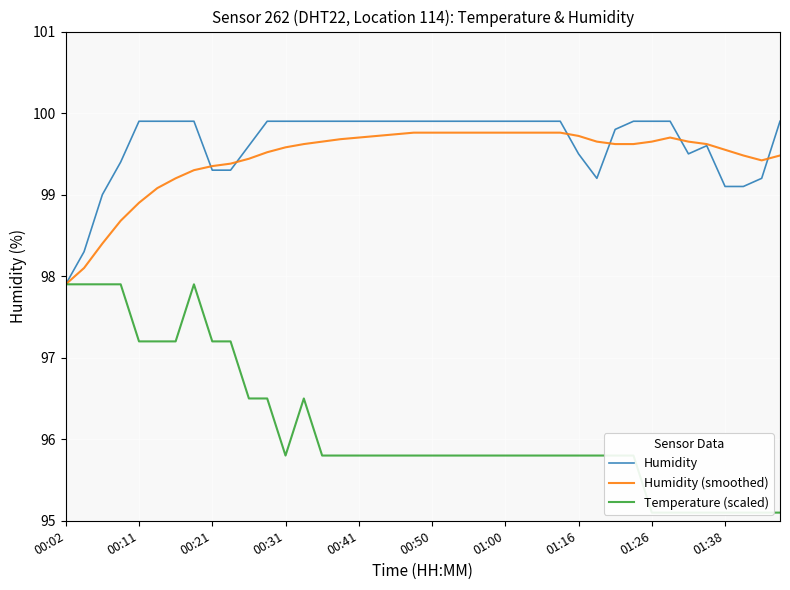

What is the minimum value for Humidity (smoothed)?

97.9